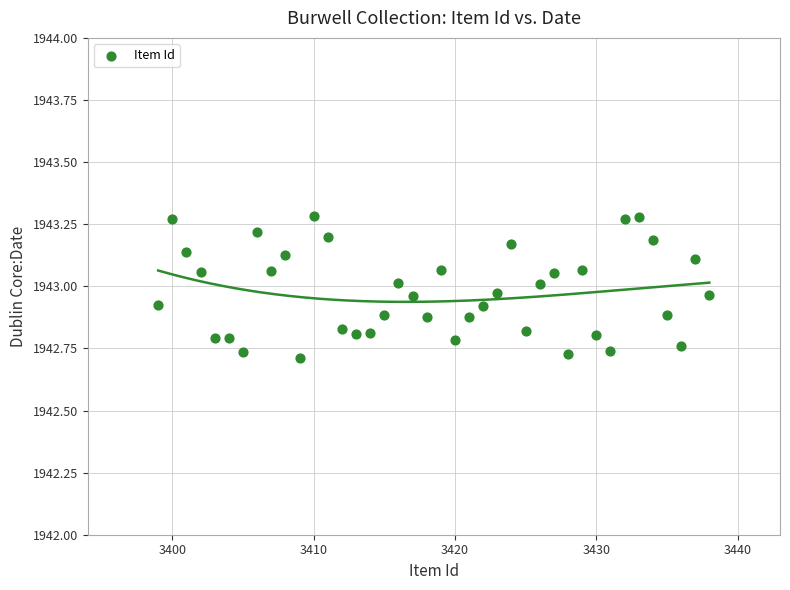

What is the range of Y values (max minus min)?

0.6